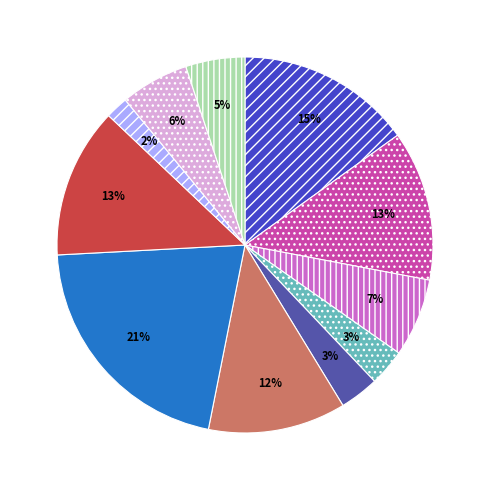

To the nearest percent, what is the average slice percentage?

9%